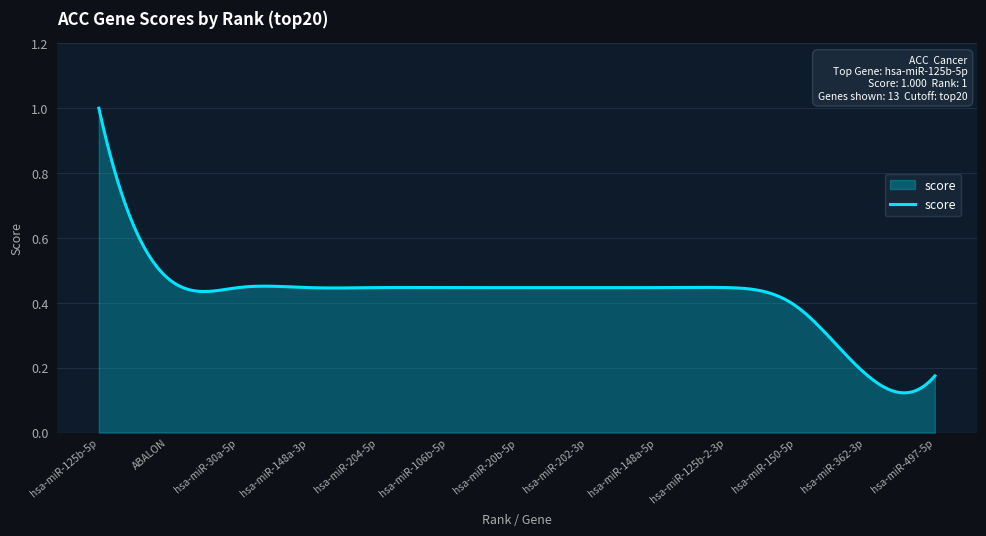

Where is the data nearest to the value 0?

13